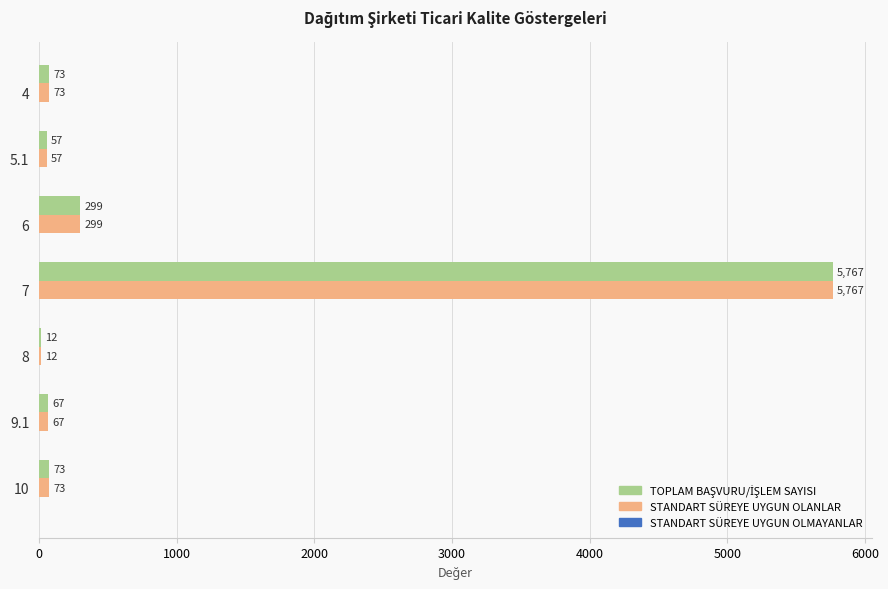

What is the sum of the STANDART SÜREYE UYGUN OLANLAR values at 8 and 7?

5779